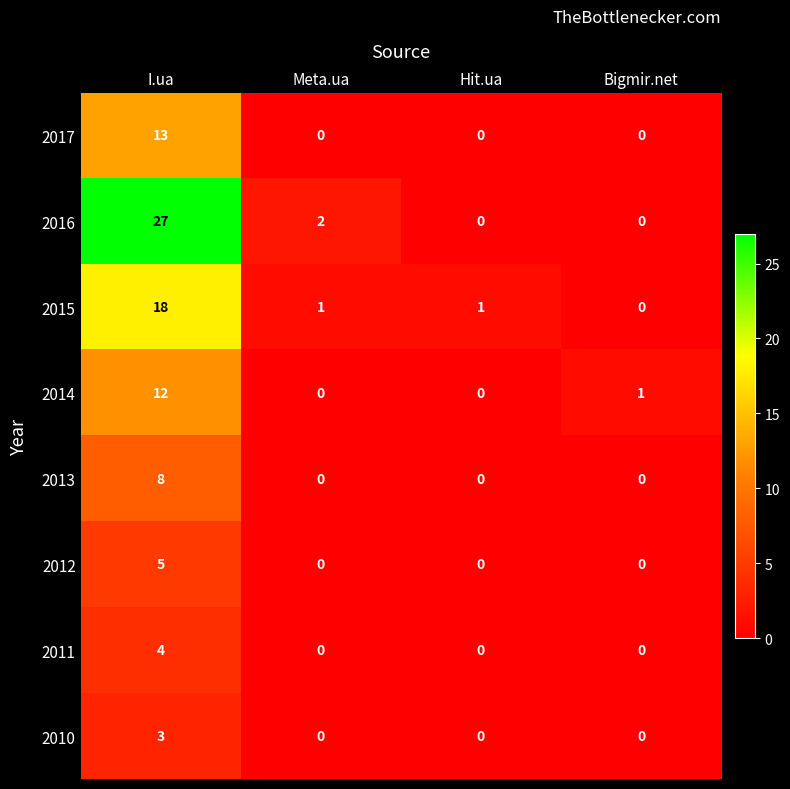

Which category has the highest value across all series?

I.ua